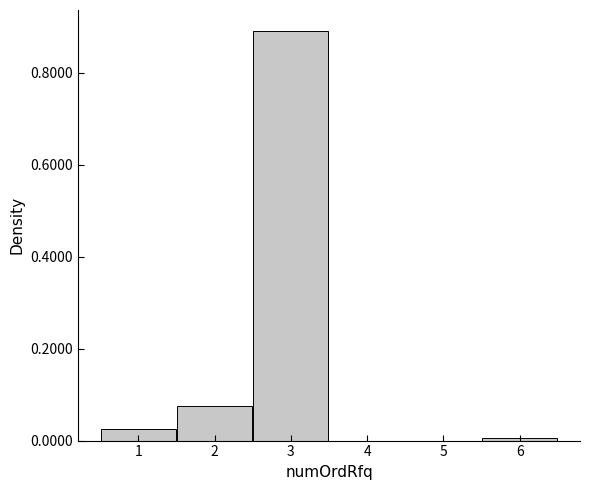

Which range on the x-axis has the tallest bar?

2.5 to 3.5